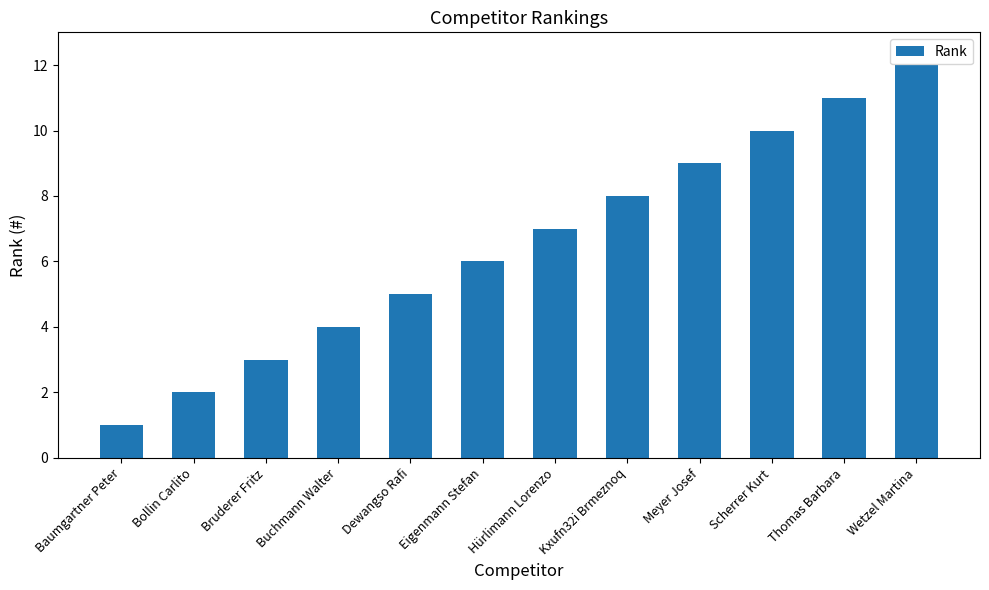

How many data points does each series have?

12